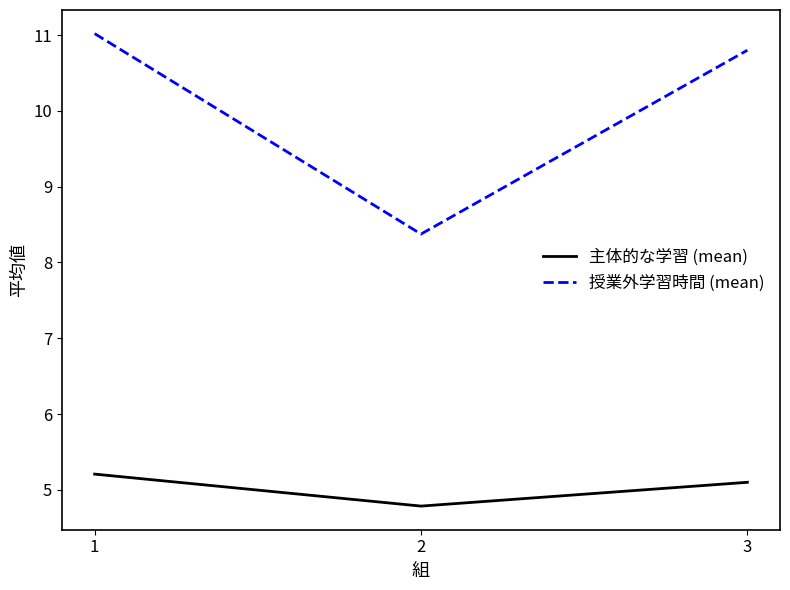

Which series has the largest range (max minus min)?

授業外学習時間 (mean)